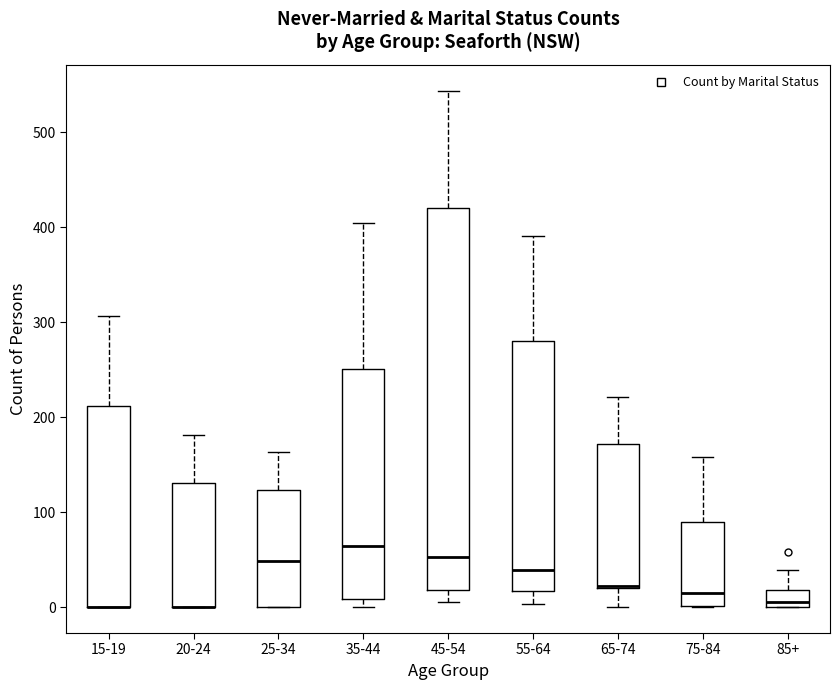

Which box is the tallest, from its lower edge to its upper edge?

45-54